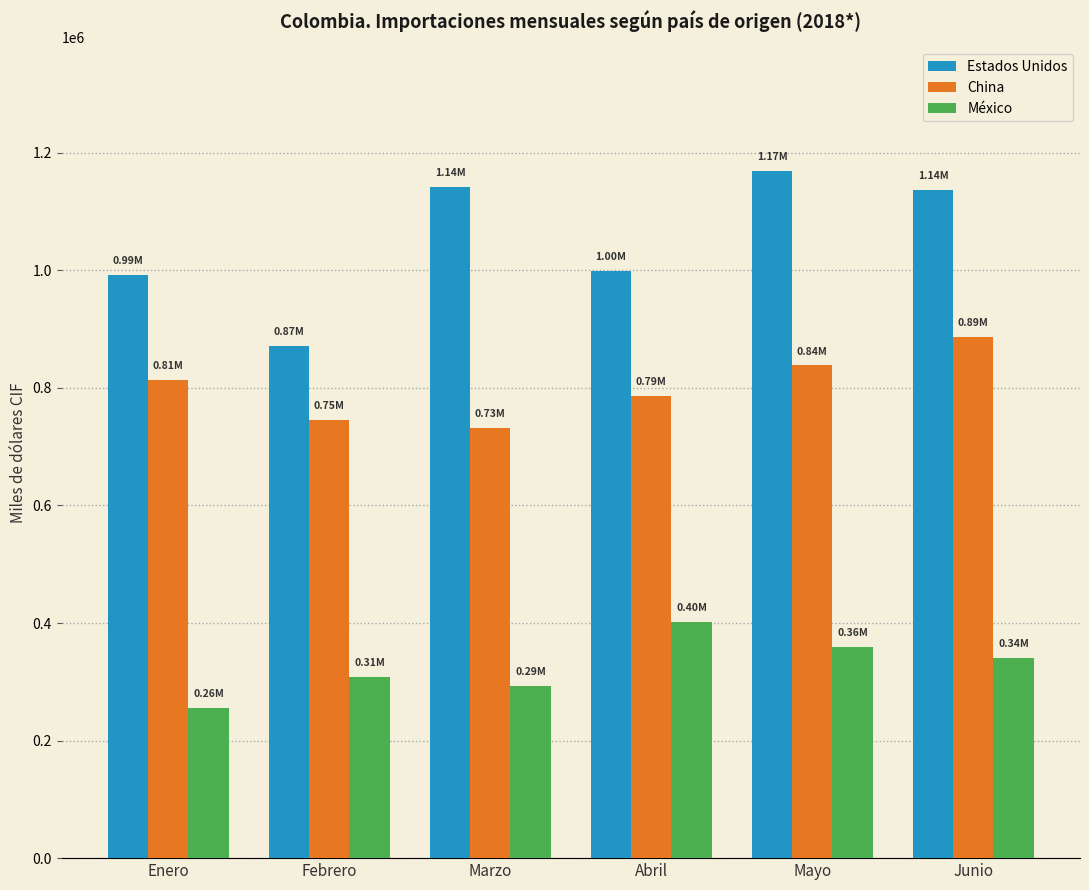

What is the value of the México bar at the 4th from the left?

402447.3